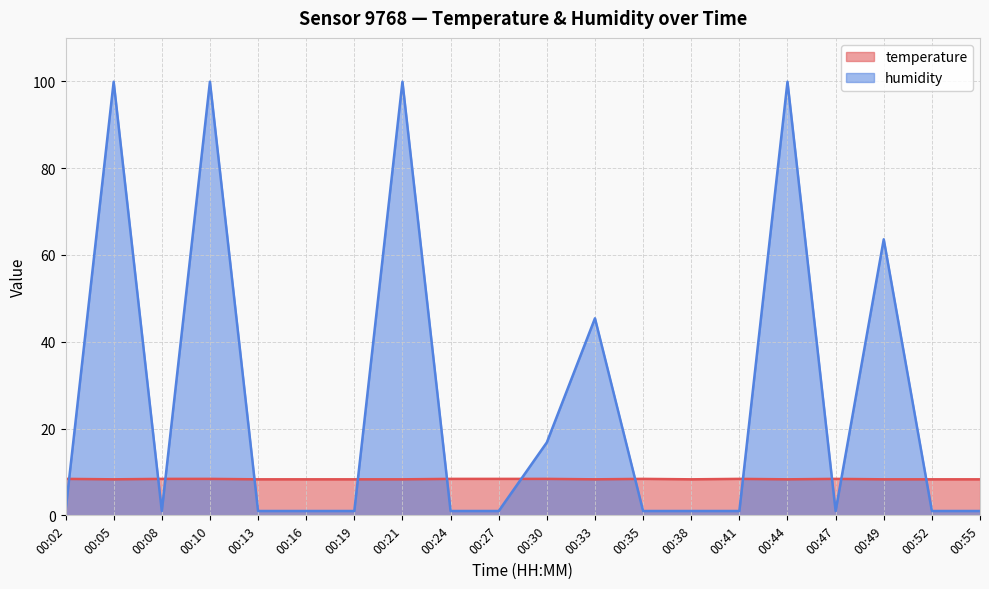

True or false: humidity has a value of 1.0 at 00:08.

True